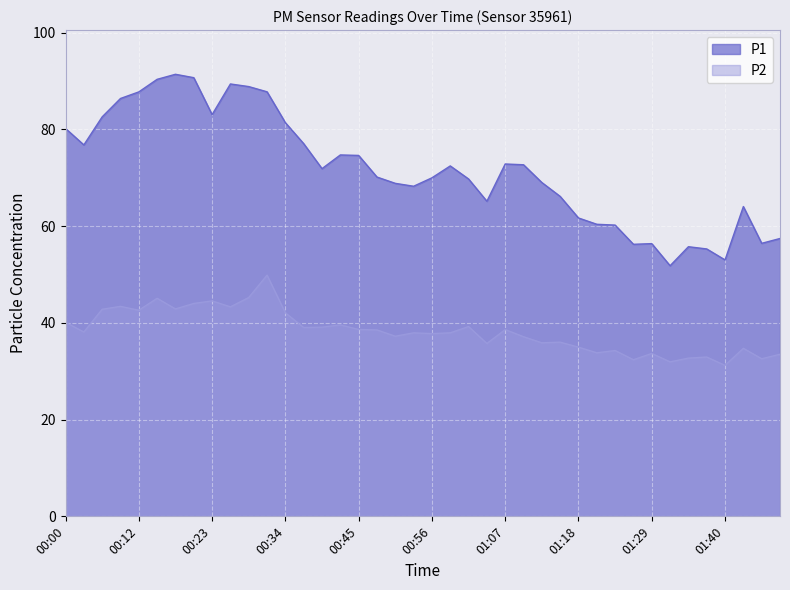

How many interior local valleys does the P1 series have?

9